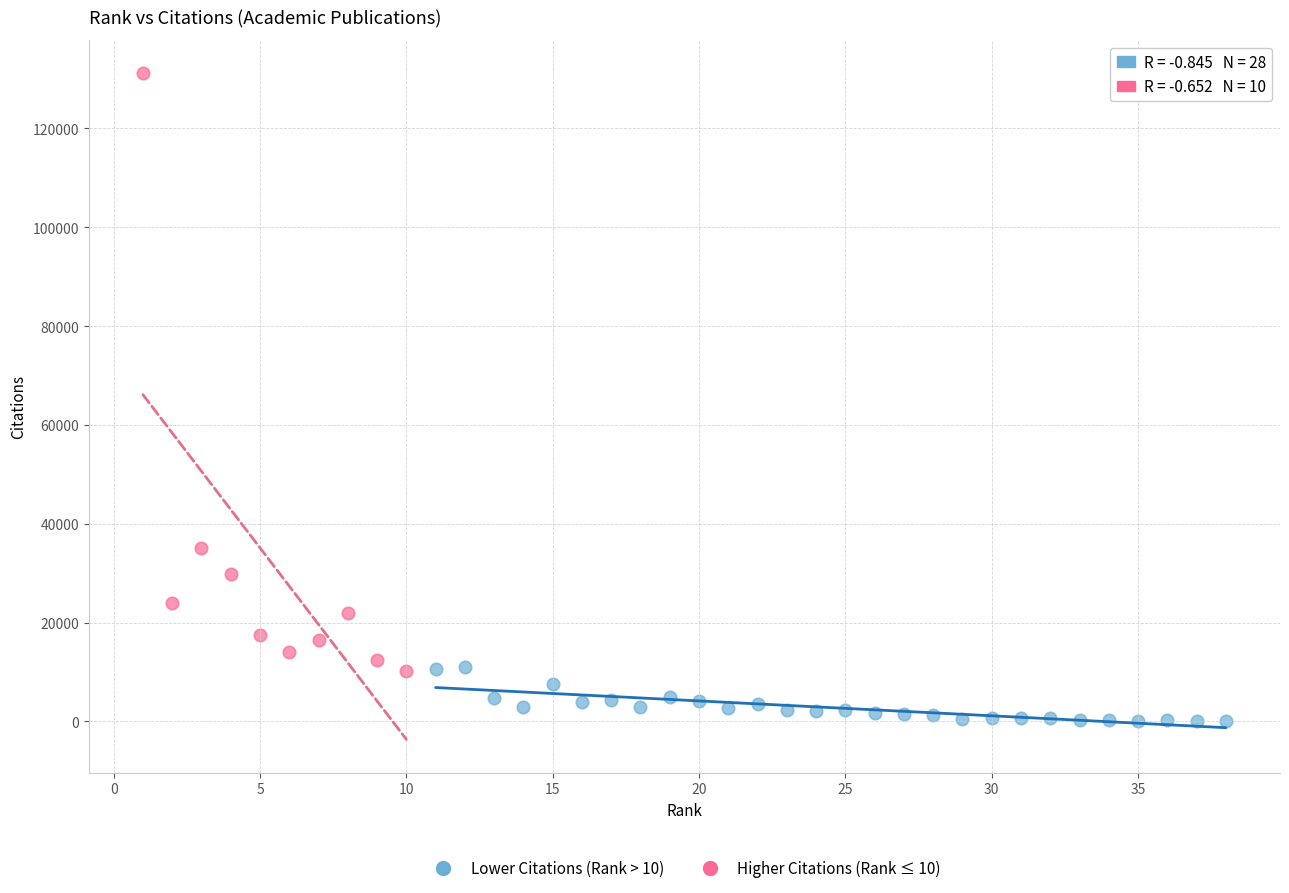

Which series has the largest Y range (max minus min)?

Higher Citations (Rank ≤ 10)